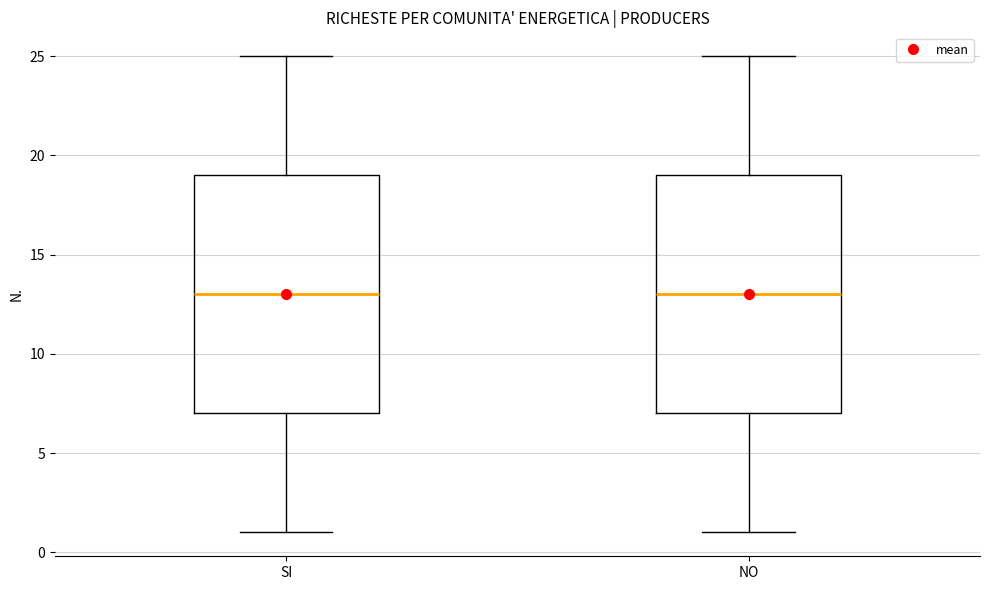

Reading left to right, read every box against the y-axis: the position of its median line, the range the box covers, and the ends of its whiskers. The values are not printed on the chart, so give them approximately, as read against the axis.

SI: median 13, box 7 to 19, whiskers 1 to 25
NO: median 13, box 7 to 19, whiskers 1 to 25